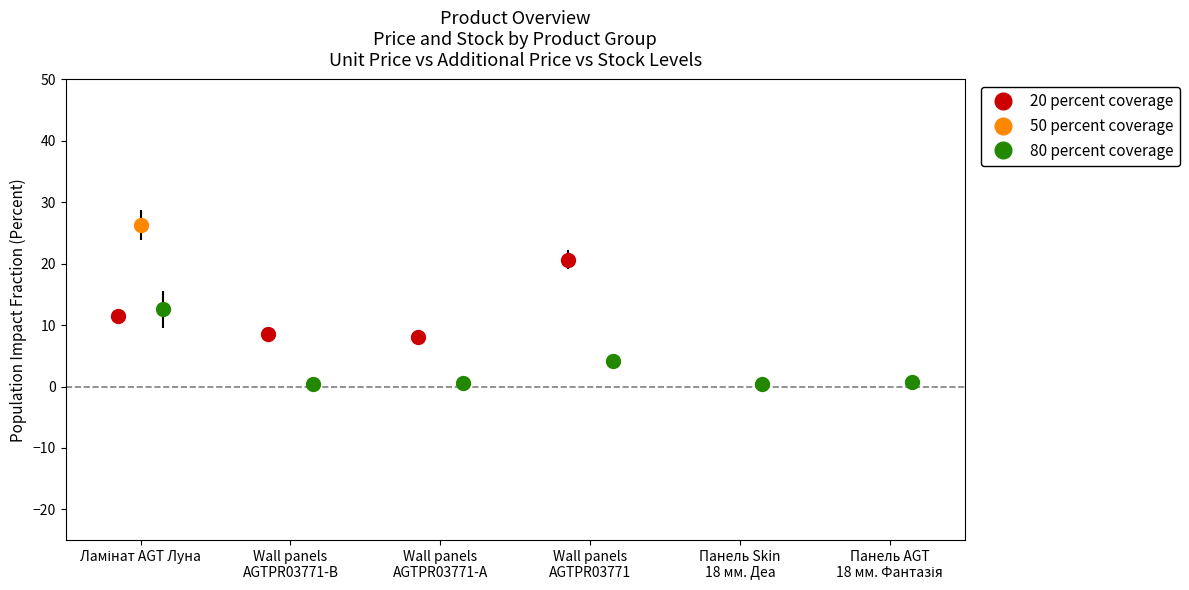

What is the smallest value displayed?

0.4